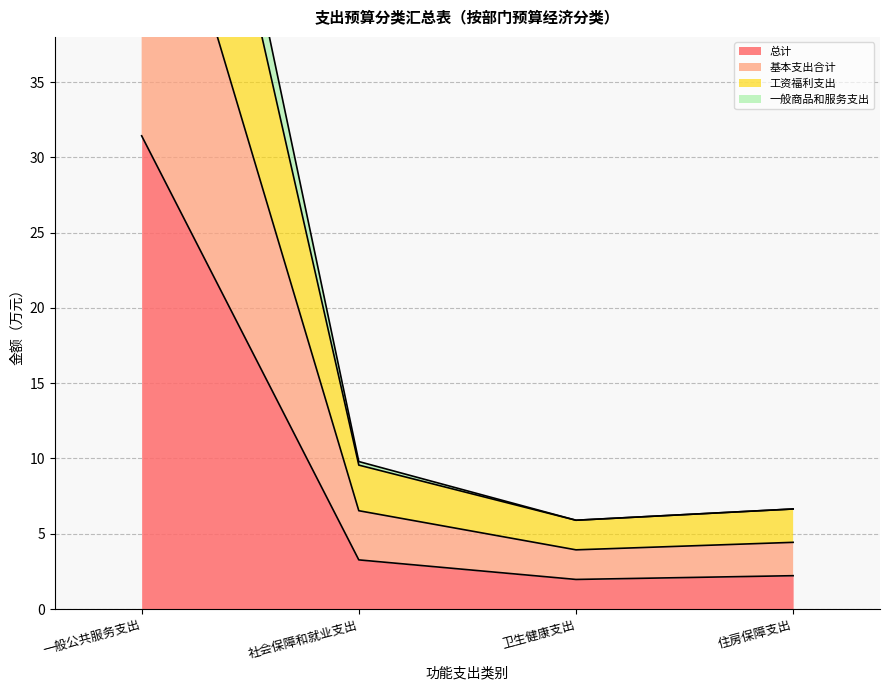

How many interior local valleys does the 总计 series have?

1